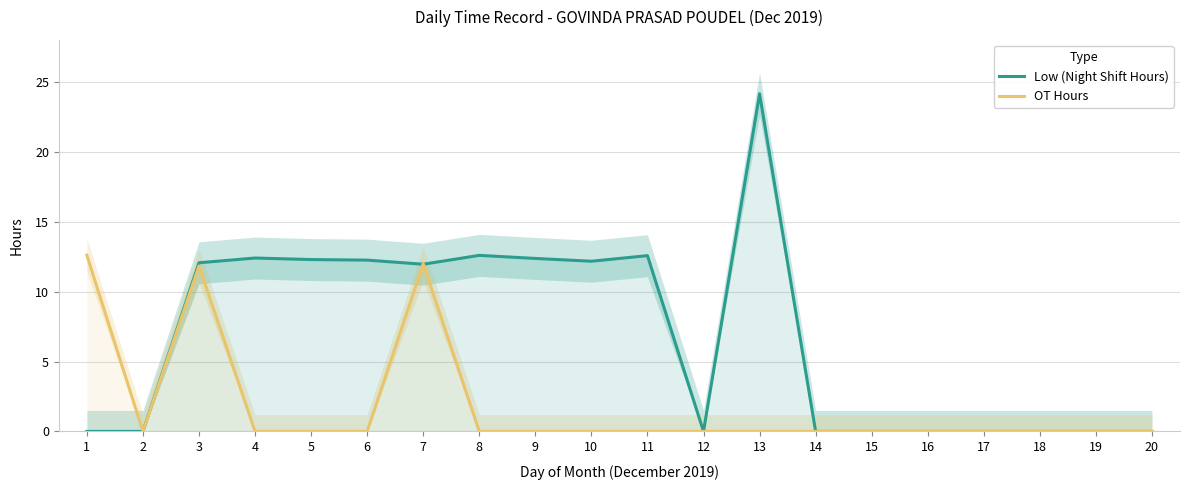

How many interior local peaks does the Low (Night Shift Hours) series have?

4